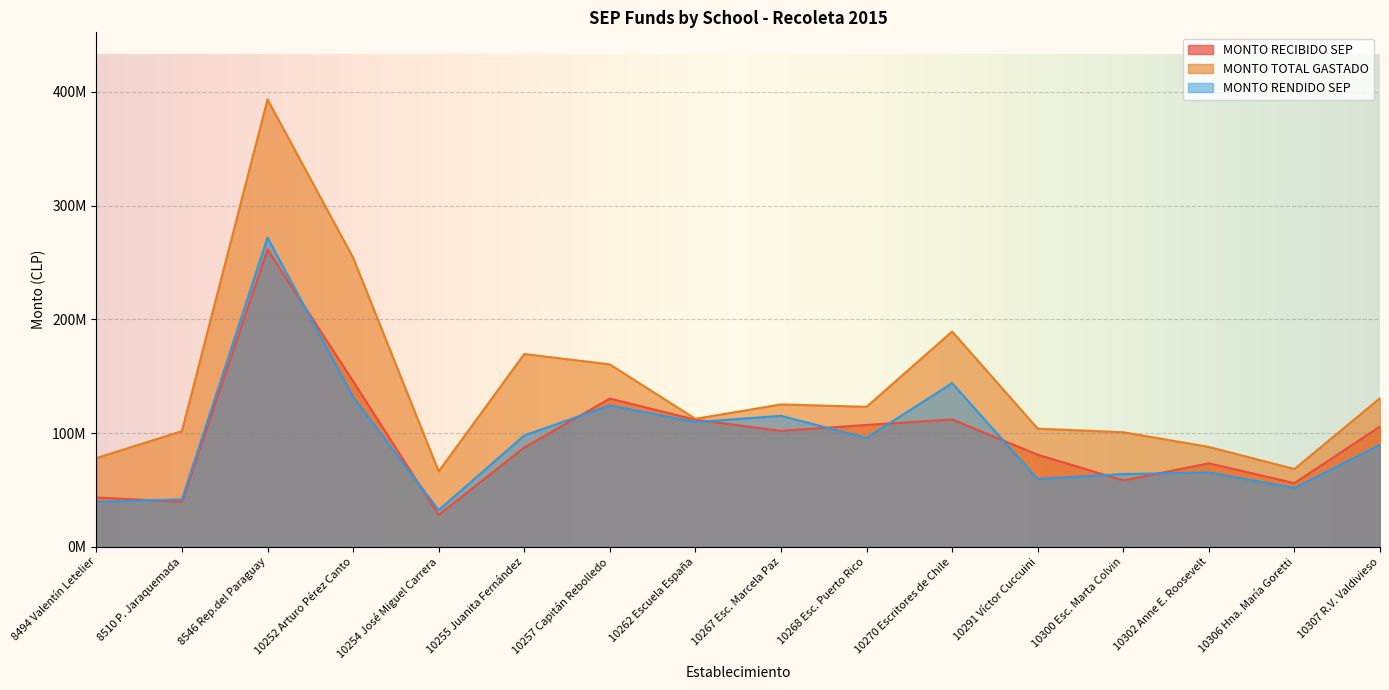

True or false: MONTO TOTAL GASTADO and MONTO RECIBIDO SEP cross at least once.

False